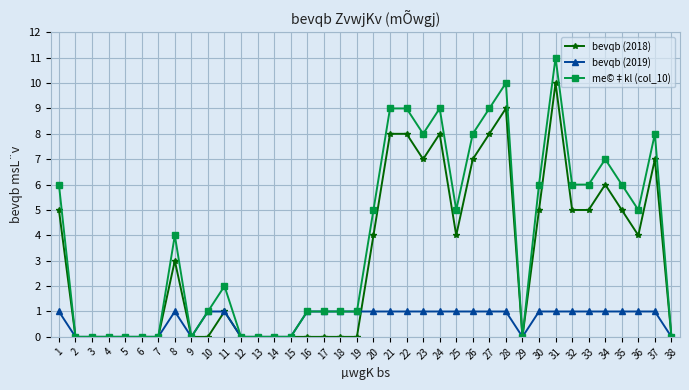

Which label corresponds to the largest value in the chart?

31